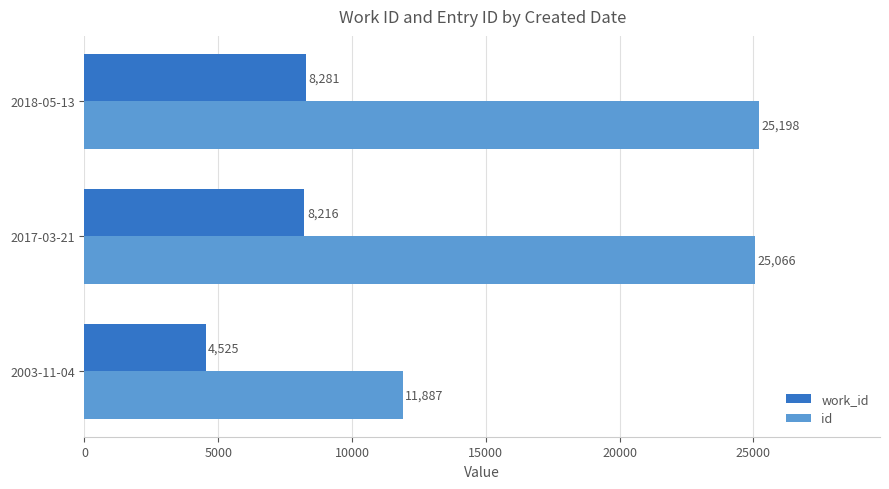

How many categories are shown in the chart?

3